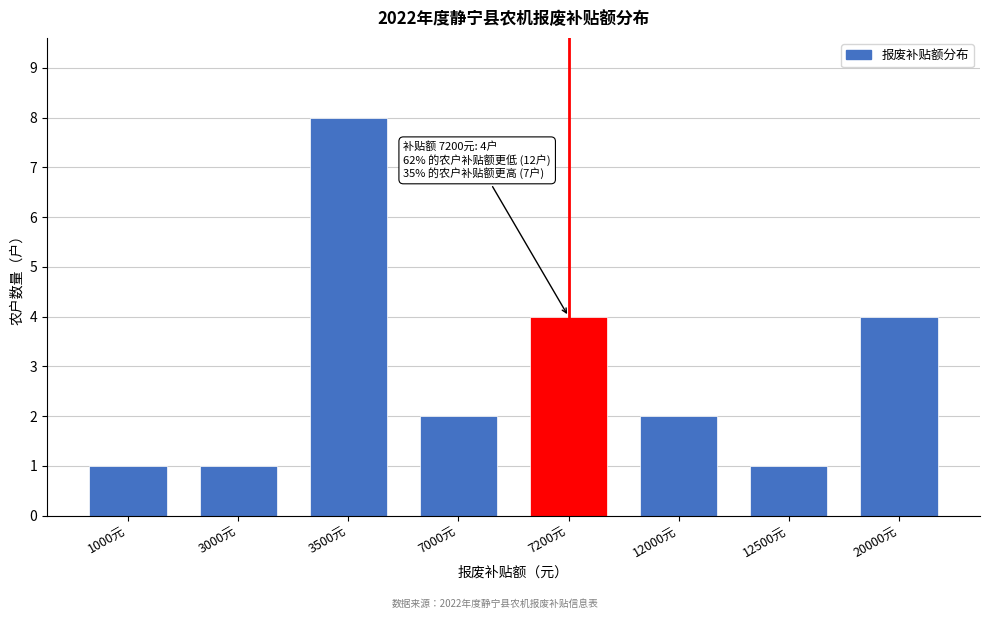

Reading right to left, what are all the values shown in this chart?

4	1	2	4	2	8	1	1